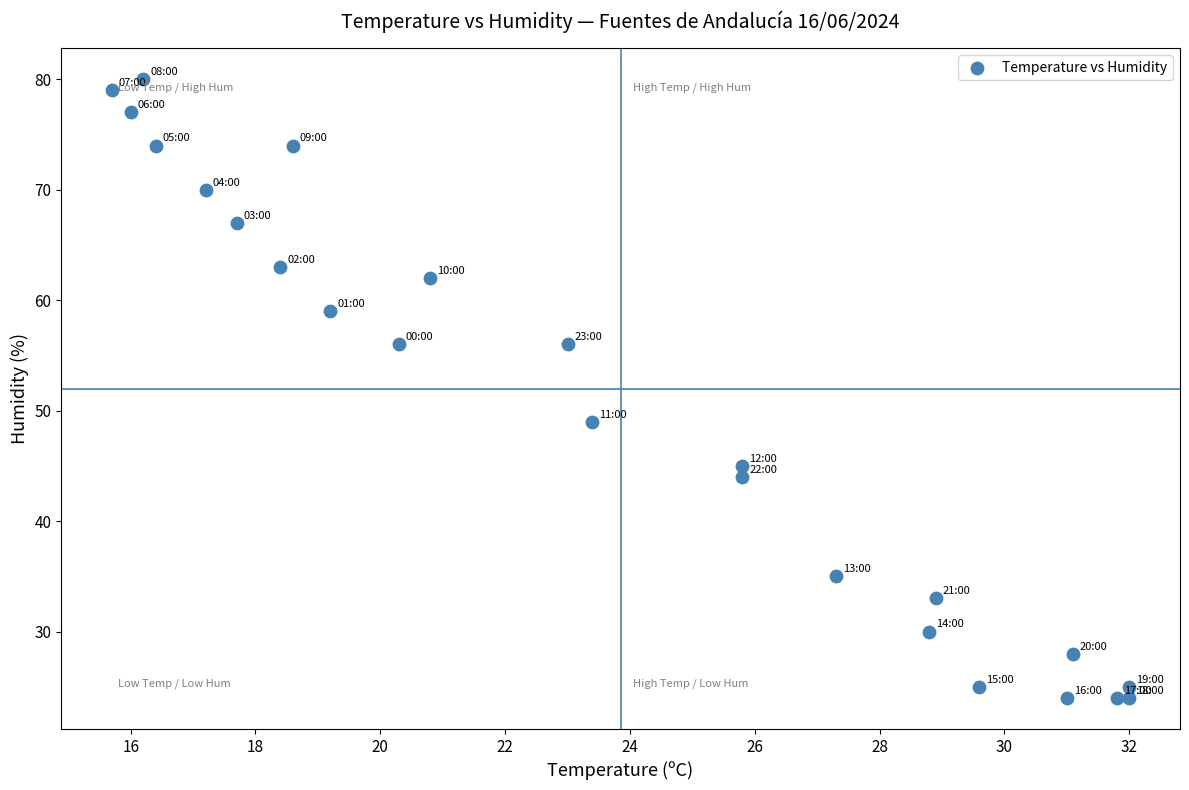

What Y value in the scatter plot is closest to 52?

49